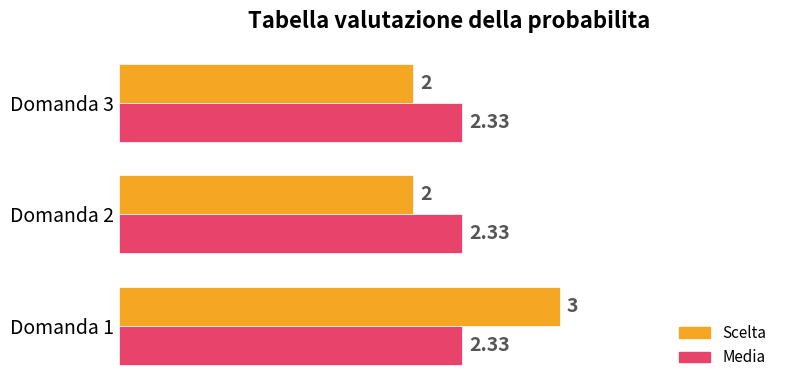

What is the sum of all Scelta values?

7.0